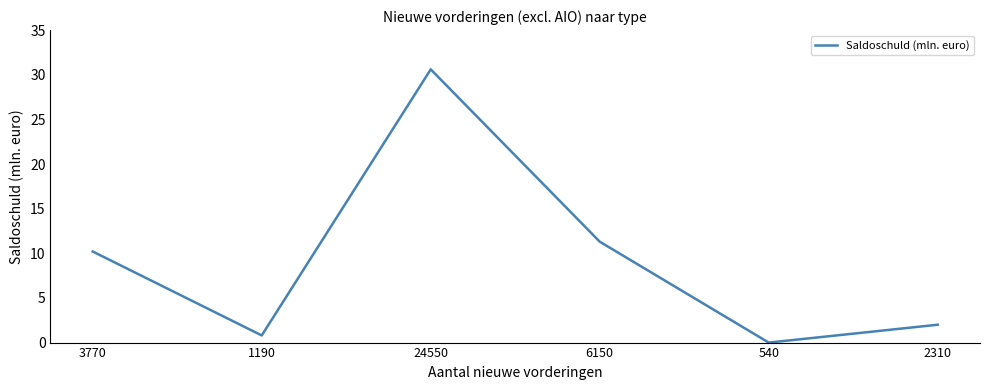

Is it true that the value at 3770 is 10.2?

True